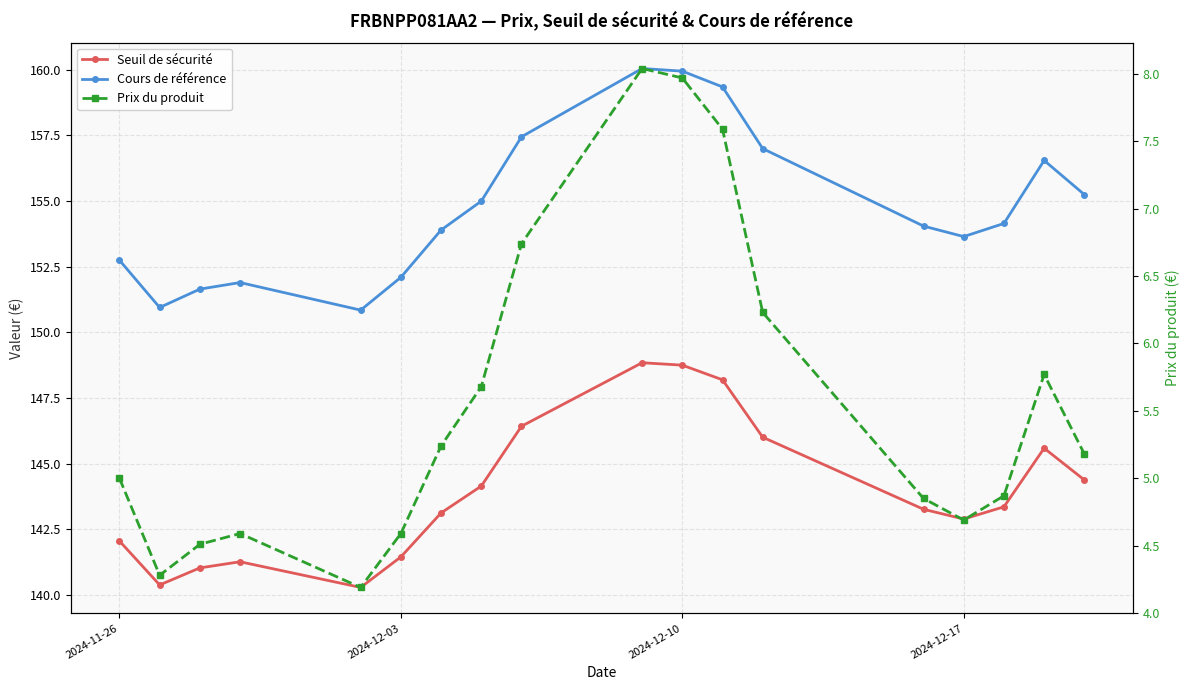

How many data points in Seuil de sécurité are less than 143?

7